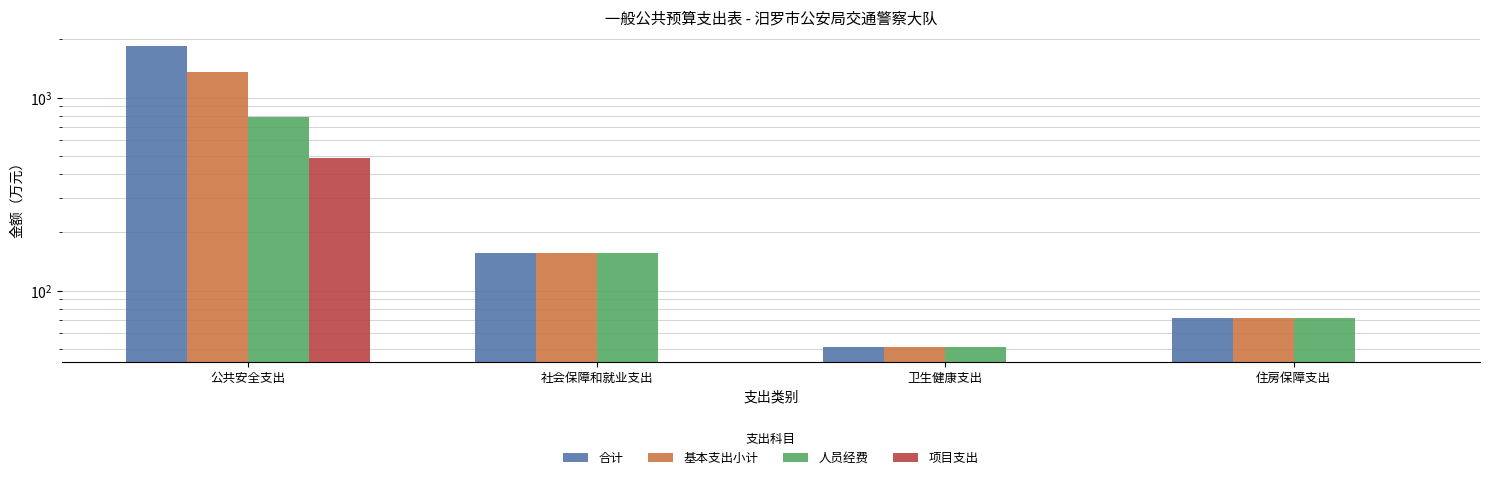

What is the total value across all series at 卫生健康支出?

153.2